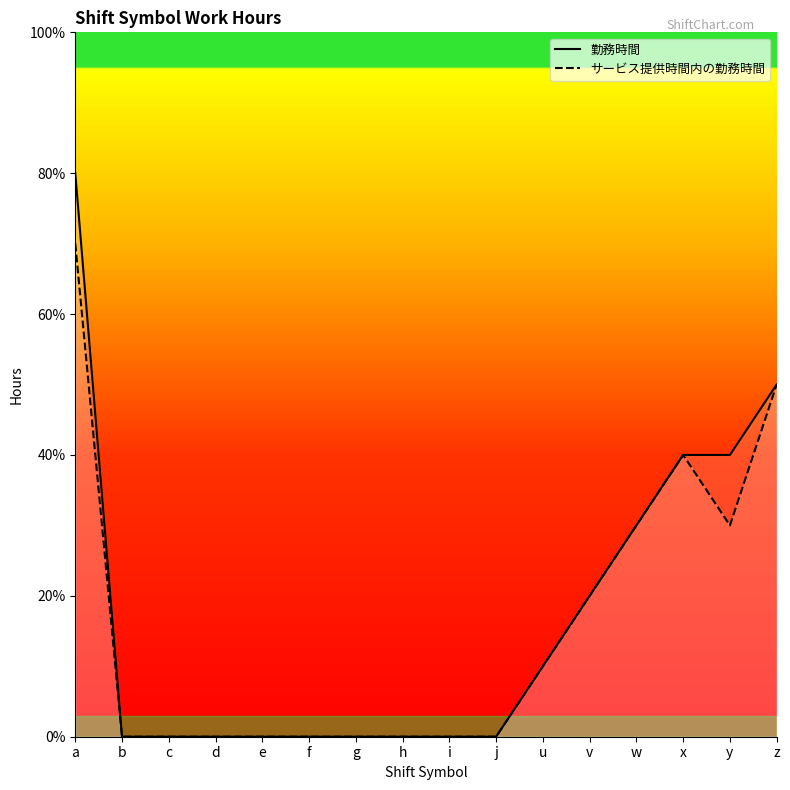

Reading left to right, extract all data points from this chart.

勤務時間: 8	0	0	0	0	0	0	0	0	0	1	2	3	4	4	5
サービス提供時間内の勤務時間: 7	0	0	0	0	0	0	0	0	0	1	2	3	4	3	5